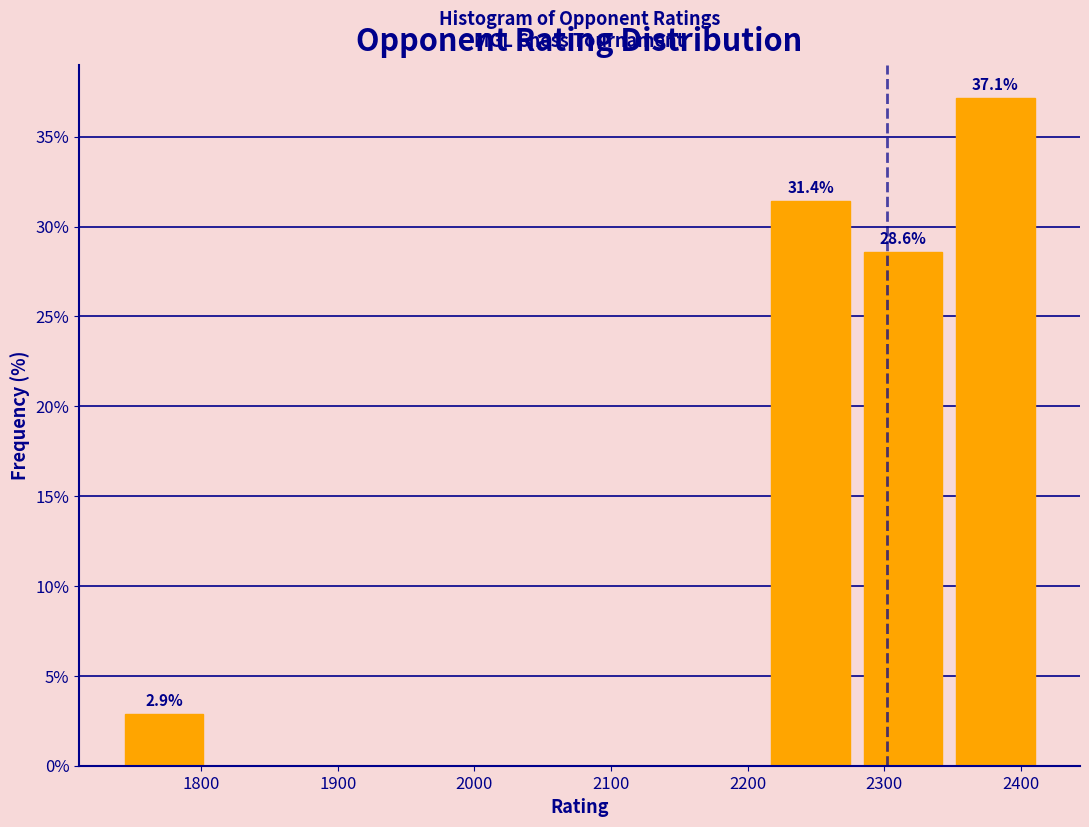

Which range on the x-axis has the tallest bar?

2350 to 2420